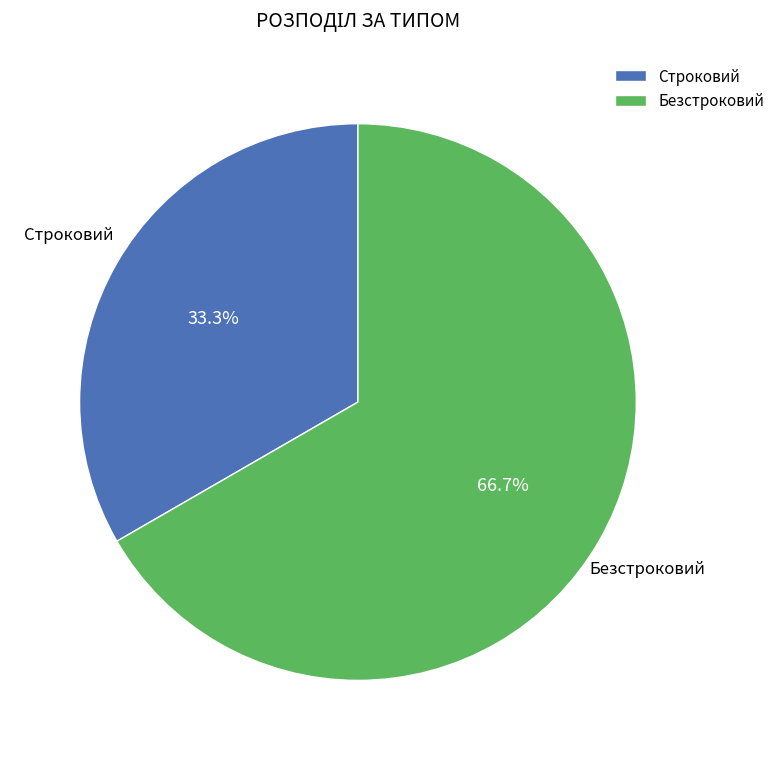

True or false: Безстроковий accounts for 56% of the total.

False